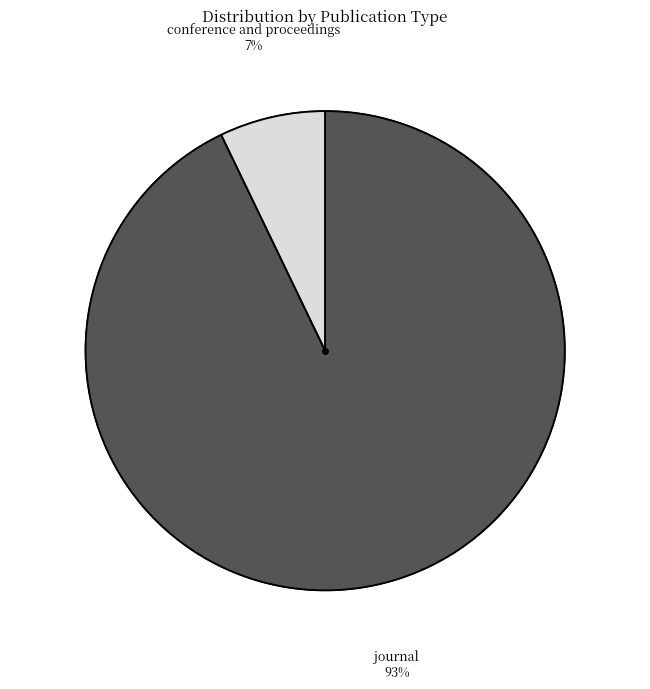

Which slice is the smallest?

conference and proceedings